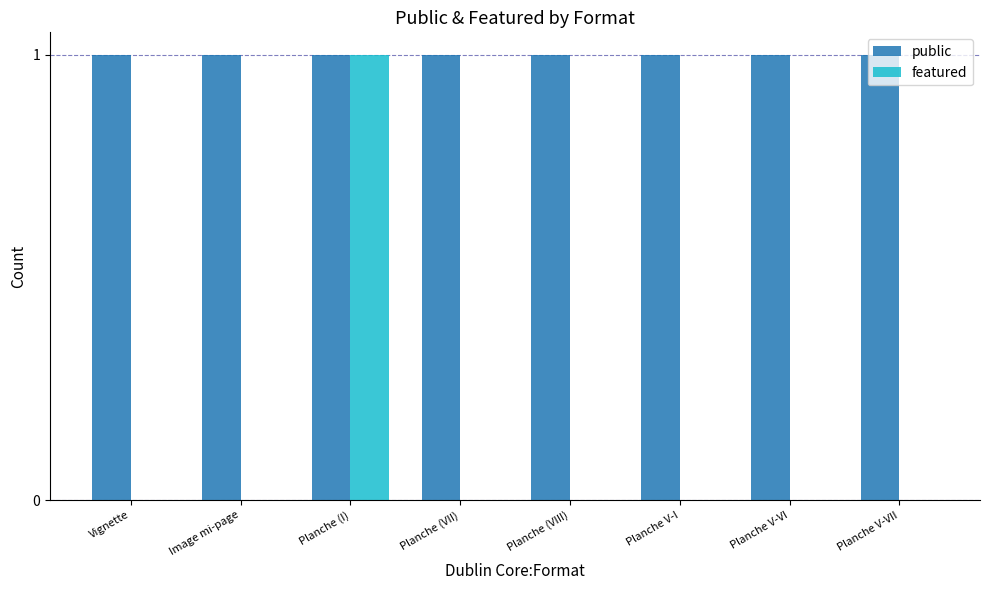

True or false: public has a value of 1 at Planche (I).

True